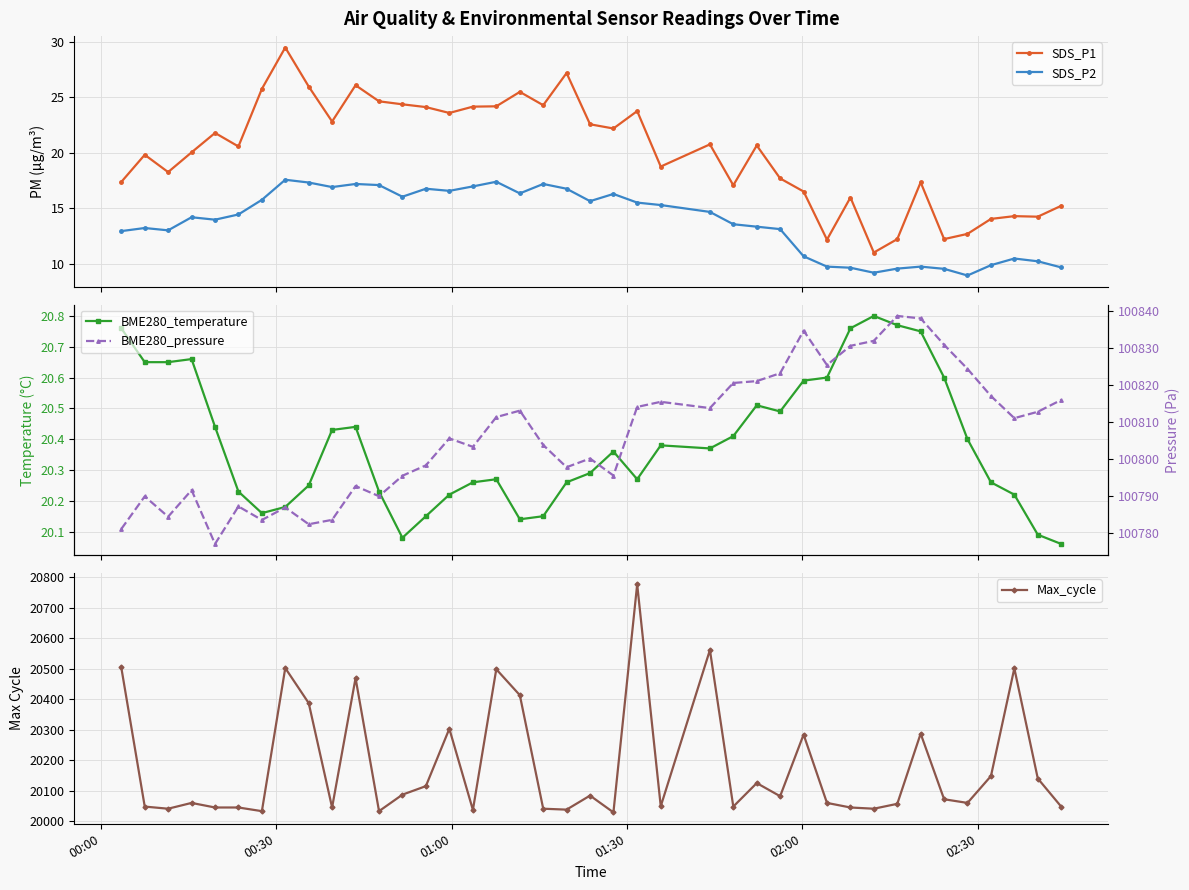

What is the minimum value for SDS_P1?

11.0